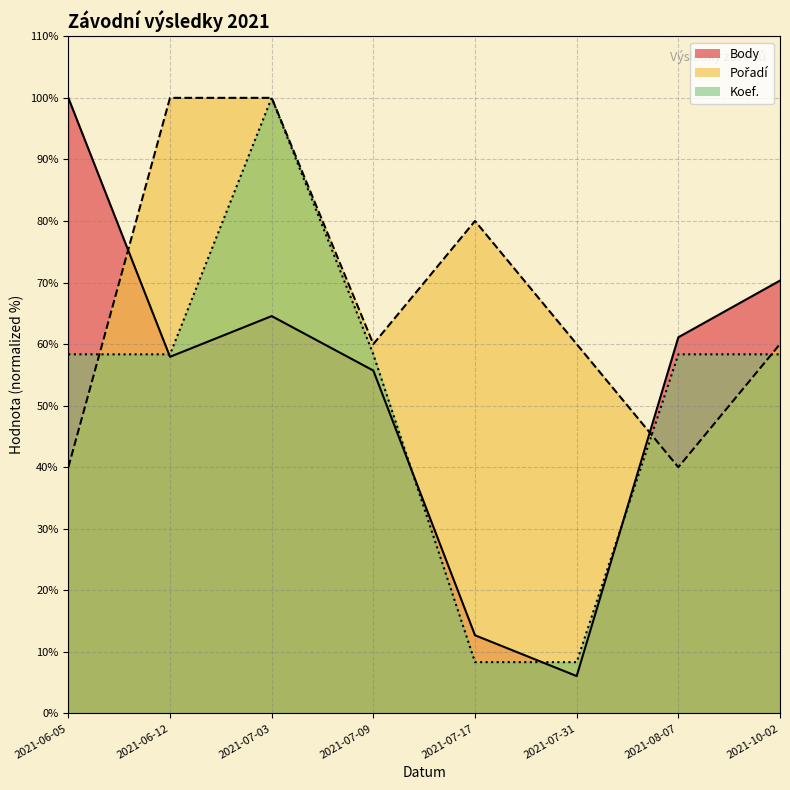

True or false: Body has a value of 57.9 at 2021-06-12.

True